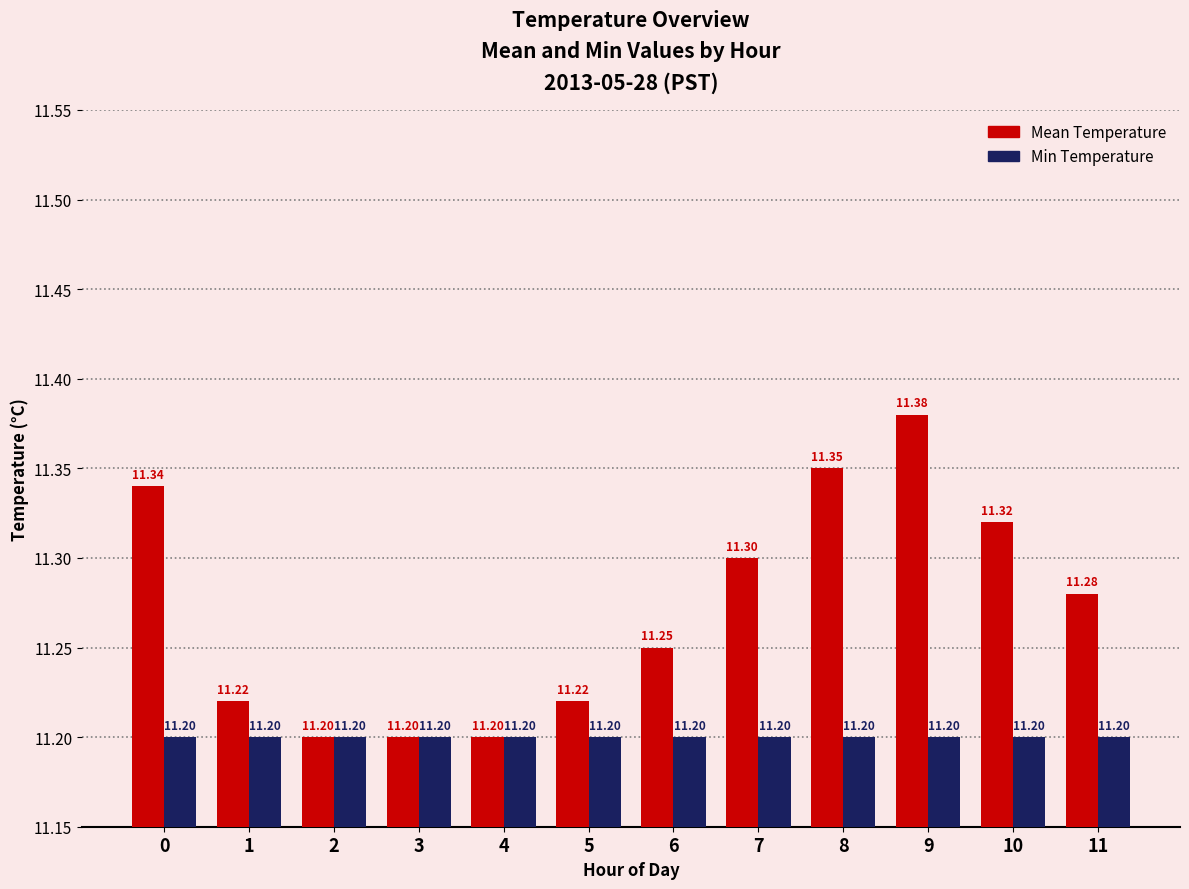

Is the value of Mean Temperature at 6 greater than the value of Min Temperature at 8?

Yes